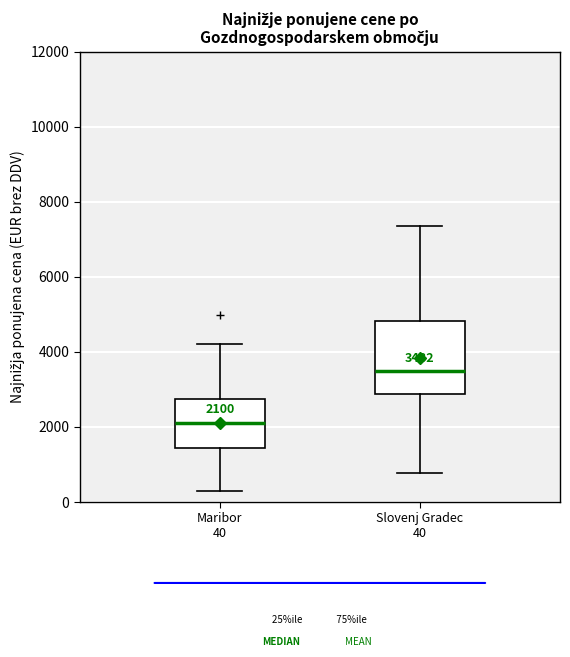

Comparing the boxes themselves (not the whiskers), which one is the tallest?

Slovenj Gradec 40